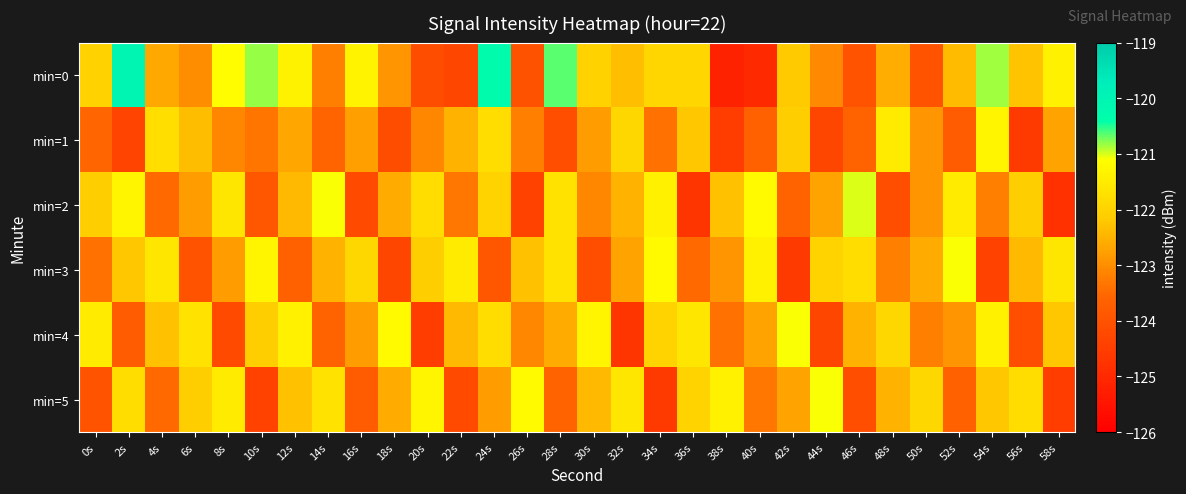

Reading left to right, extract all data points from this chart.

min=0: 0s=-122.0	2s=-120.0	4s=-122.6	6s=-123.0	8s=-121.2	10s=-120.8	12s=-121.4	14s=-123.2	16s=-121.3	18s=-122.9	20s=-124.1	22s=-124.3	24s=-120.2	26s=-124.0	28s=-120.7	30s=-122.0	32s=-122.3	34s=-121.9	36s=-121.9	38s=-125.2	40s=-125.0	42s=-122.2	44s=-123.1	46s=-124.0	48s=-122.6	50s=-124.0	52s=-122.4	54s=-120.8	56s=-122.3	58s=-121.4
min=1: 0s=-123.6	2s=-124.4	4s=-121.8	6s=-122.3	8s=-123.1	10s=-123.3	12s=-122.7	14s=-123.6	16s=-122.7	18s=-124.1	20s=-123.1	22s=-122.5	24s=-121.8	26s=-123.2	28s=-124.1	30s=-122.8	32s=-121.9	34s=-123.4	36s=-122.2	38s=-124.5	40s=-123.7	42s=-122.1	44s=-124.3	46s=-123.6	48s=-121.5	50s=-122.9	52s=-123.8	54s=-121.3	56s=-124.6	58s=-122.7
min=2: 0s=-122.1	2s=-121.3	4s=-123.5	6s=-122.8	8s=-121.6	10s=-123.9	12s=-122.4	14s=-121.1	16s=-124.2	18s=-122.6	20s=-121.8	22s=-123.3	24s=-122.0	26s=-124.4	28s=-121.7	30s=-123.1	32s=-122.5	34s=-121.4	36s=-124.7	38s=-122.3	40s=-121.2	42s=-123.6	44s=-122.7	46s=-121.0	48s=-124.1	50s=-122.9	52s=-121.5	54s=-123.2	56s=-122.1	58s=-124.8
min=3: 0s=-123.4	2s=-122.2	4s=-121.6	6s=-124.0	8s=-122.8	10s=-121.3	12s=-123.7	14s=-122.5	16s=-121.9	18s=-124.3	20s=-122.1	22s=-121.5	24s=-123.9	26s=-122.3	28s=-121.7	30s=-124.1	32s=-122.7	34s=-121.2	36s=-123.5	38s=-122.9	40s=-121.4	42s=-124.6	44s=-122.0	46s=-121.8	48s=-123.2	50s=-122.6	52s=-121.1	54s=-124.4	56s=-122.4	58s=-121.6
min=4: 0s=-121.5	2s=-123.8	4s=-122.3	6s=-121.7	8s=-124.2	10s=-122.1	12s=-121.4	14s=-123.6	16s=-122.8	18s=-121.2	20s=-124.5	22s=-122.4	24s=-121.8	26s=-123.1	28s=-122.6	30s=-121.3	32s=-124.7	34s=-122.0	36s=-121.6	38s=-123.4	40s=-122.7	42s=-121.1	44s=-124.3	46s=-122.5	48s=-121.9	50s=-123.2	52s=-122.9	54s=-121.4	56s=-124.1	58s=-122.2
min=5: 0s=-124.0	2s=-121.8	4s=-123.5	6s=-122.1	8s=-121.5	10s=-124.4	12s=-122.3	14s=-121.7	16s=-123.8	18s=-122.6	20s=-121.3	22s=-124.2	24s=-122.8	26s=-121.2	28s=-123.6	30s=-122.4	32s=-121.6	34s=-124.6	36s=-122.0	38s=-121.4	40s=-123.3	42s=-122.7	44s=-121.1	46s=-124.1	48s=-122.5	50s=-121.9	52s=-123.7	54s=-122.2	56s=-121.8	58s=-124.5